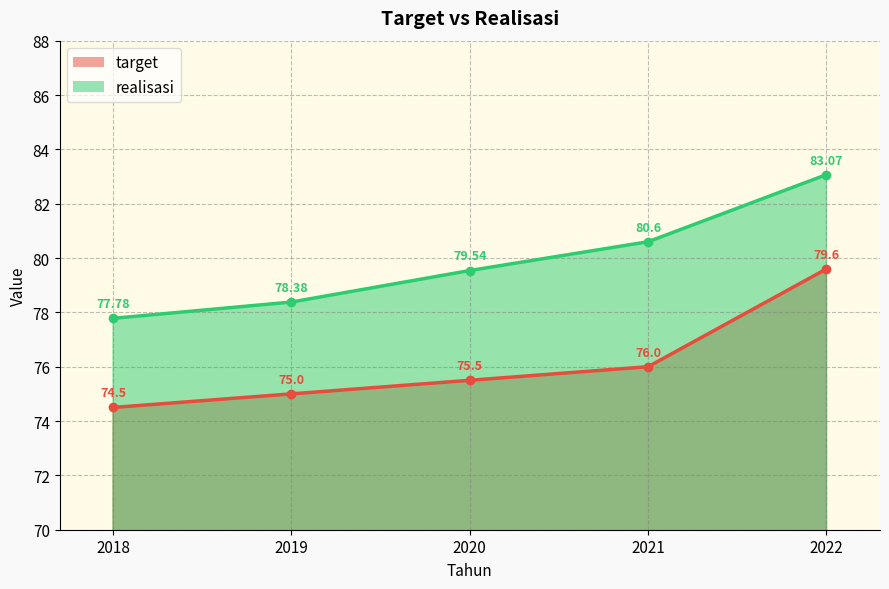

Read the realisasi value at 2020.

79.5